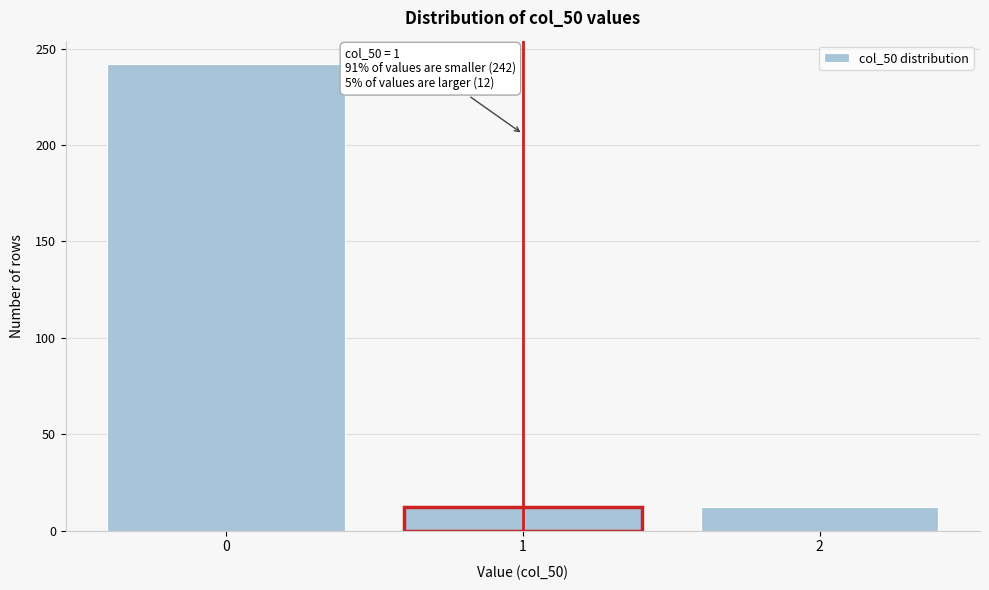

Reading left to right, transcribe all the data shown in this chart.

242	12	12